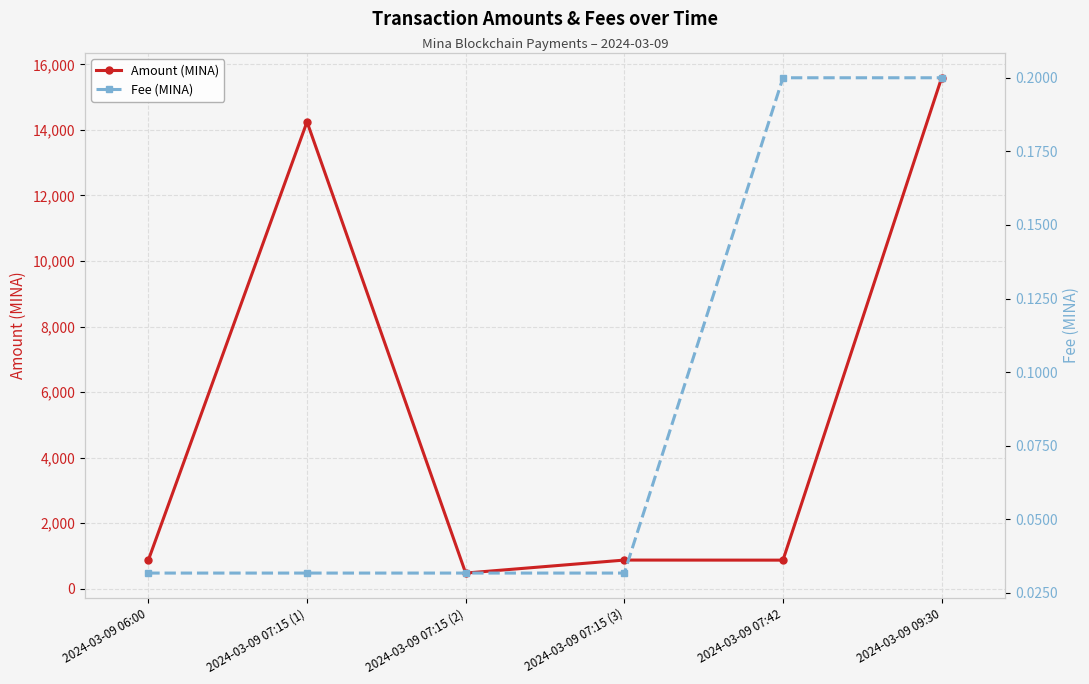

What is the sum of all Amount (MINA) values?

32925.2